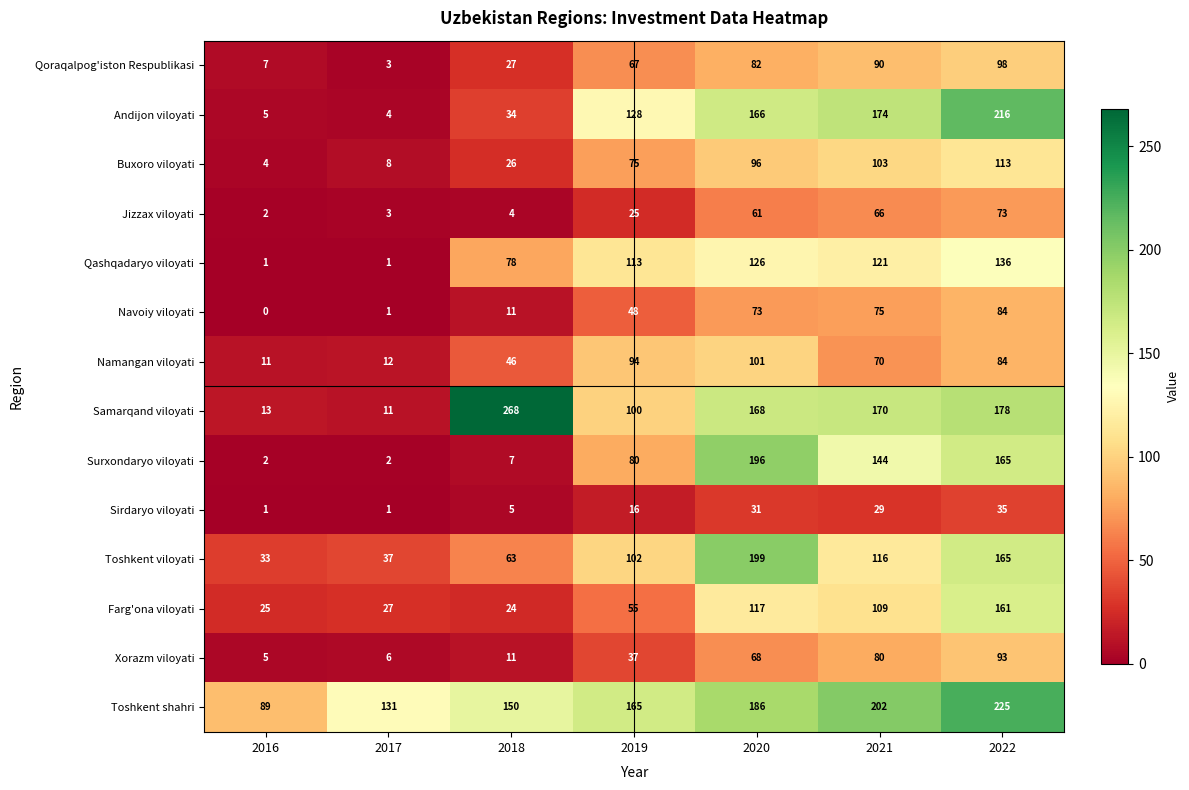

The value of Sirdaryo viloyati at 2016 is 1. True or false?

True